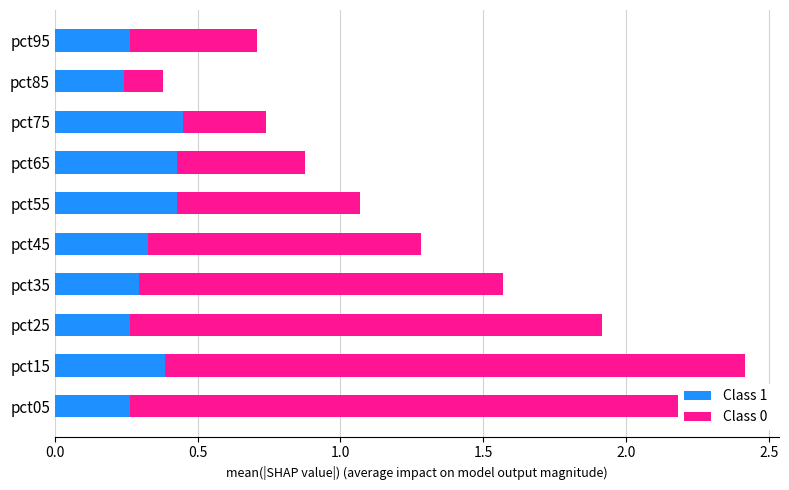

Count the Class 1 values in the range 0 to 1.

10